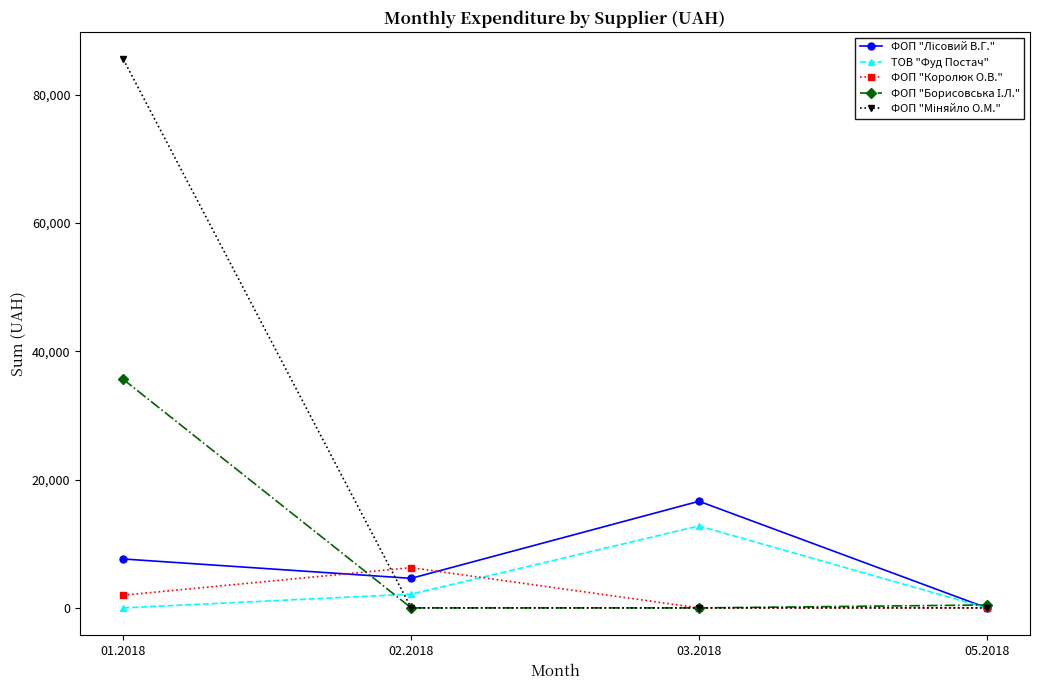

At which category is the sum across all series the highest?

01.2018